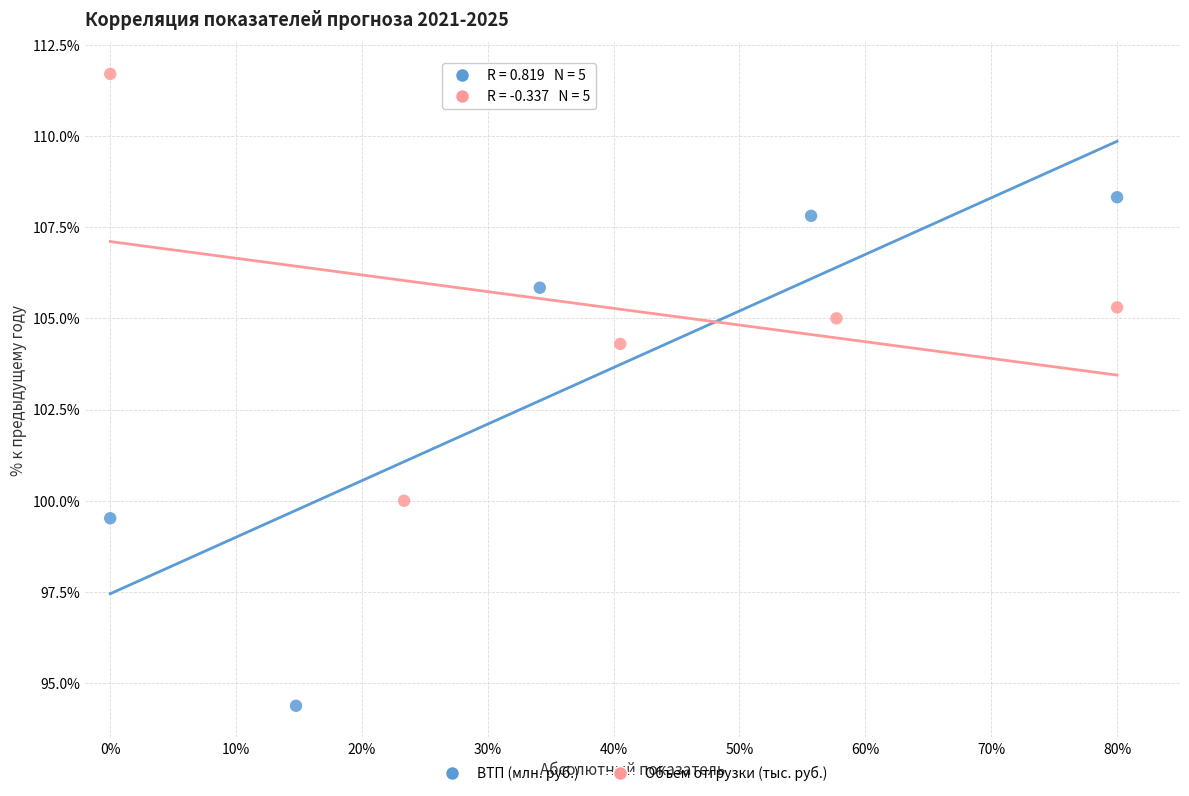

Which series contains the lowest Y value?

ВТП (млн. руб.)